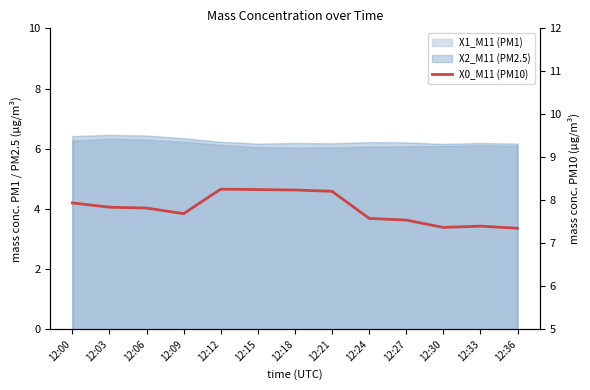

Reading right to left, list all the values displayed in this chart.

7.3	7.4	7.4	7.5	7.6	8.2	8.2	8.2	8.3	7.7	7.8	7.8	7.9